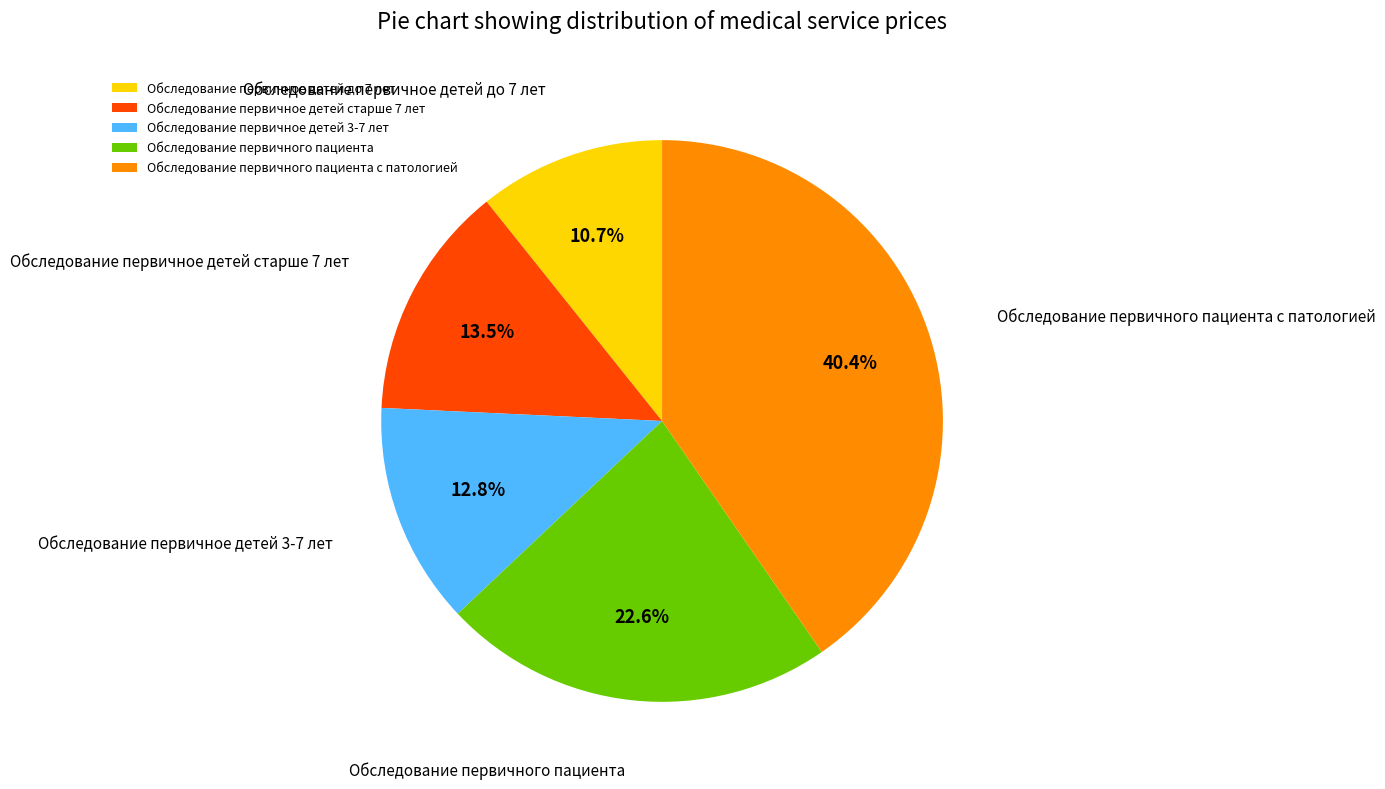

What percentage is the Обследование первичное детей до 7 лет slice, to the nearest percent?

11%